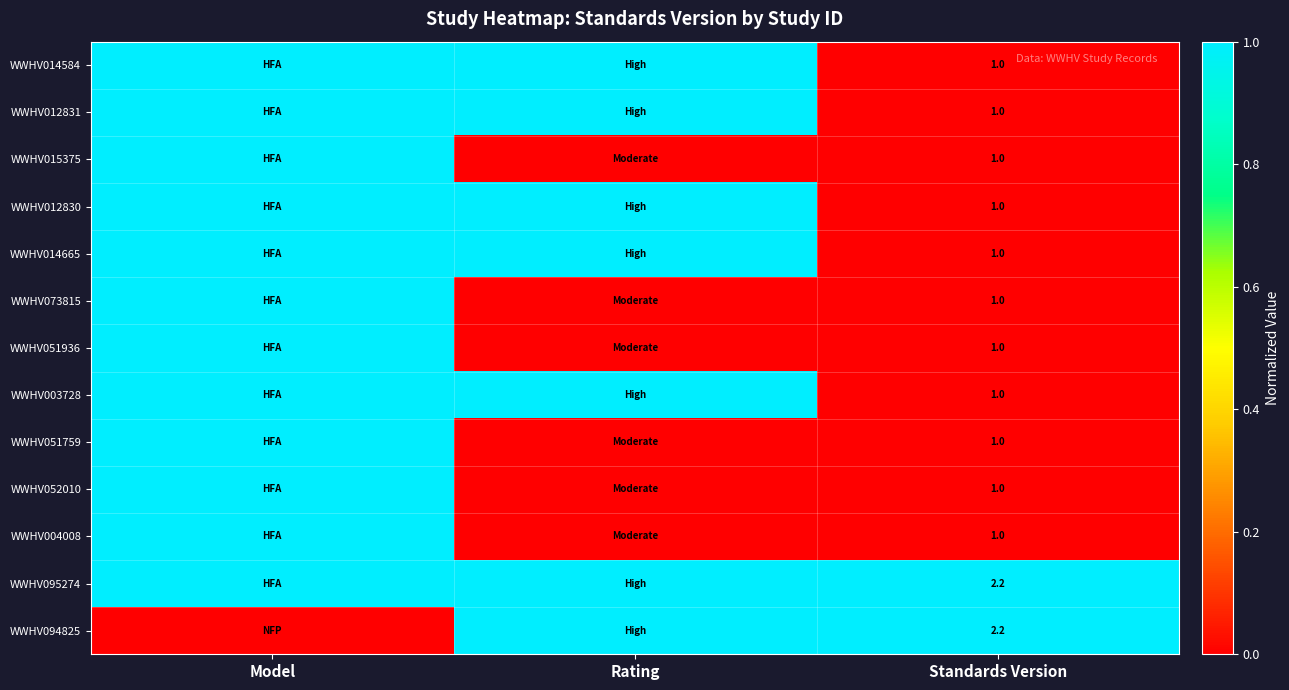

True or false: WWHV094825 has a value of 3.4 at Standards Version.

False